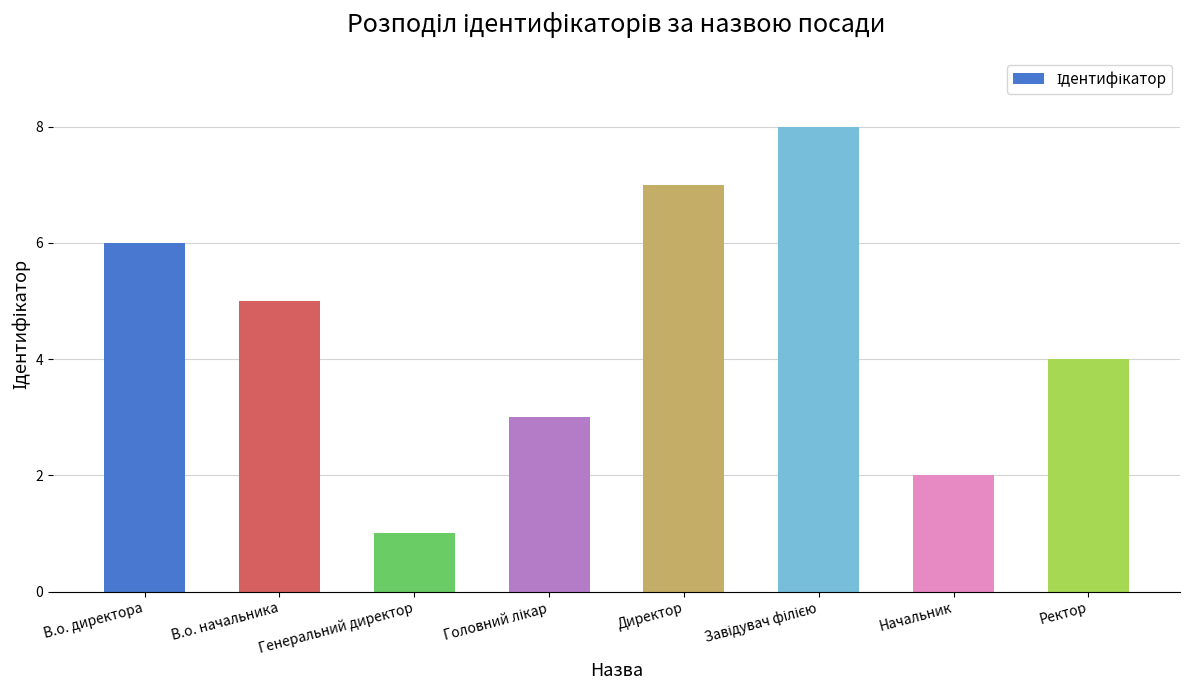

What is the label of the 1st bar from the left?

В.о. директора